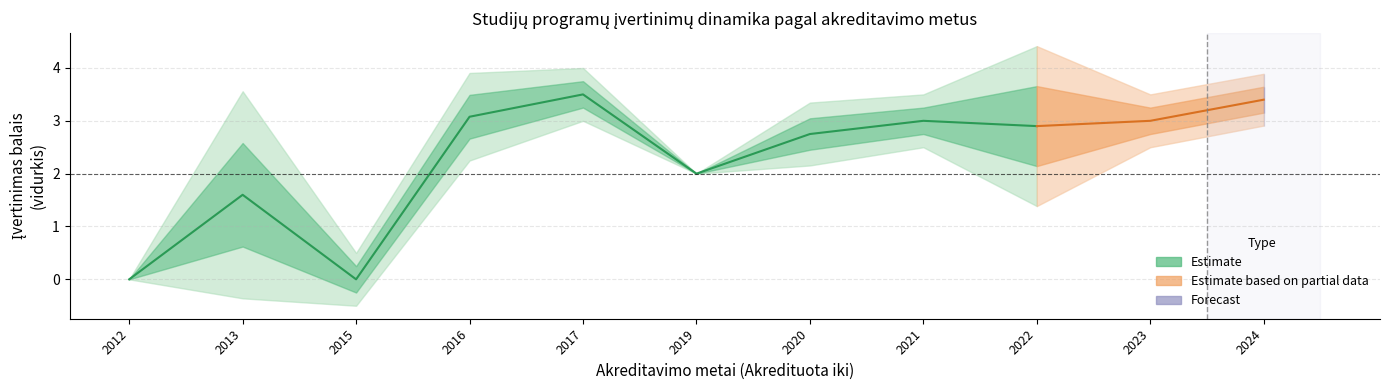

True or false: upper1 has more than 2 points higher than both neighbors.

False